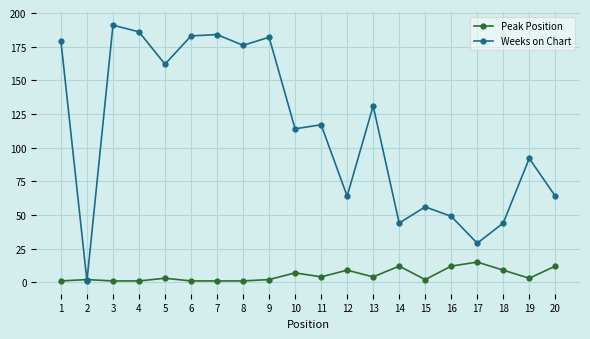

Rank the series by their maximum value, from lowest to highest.

Peak Position, Weeks on Chart